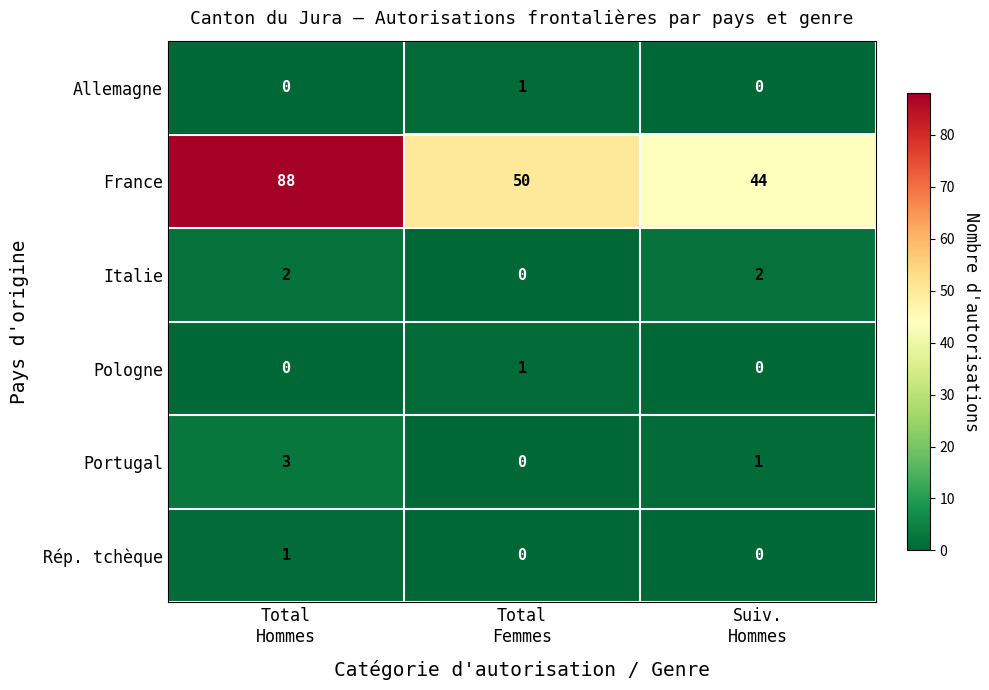

Reading left to right, list all the values displayed in this chart.

Allemagne: 0	1	0
France: 88	50	44
Italie: 2	0	2
Pologne: 0	1	0
Portugal: 3	0	1
Rép. tchèque: 1	0	0